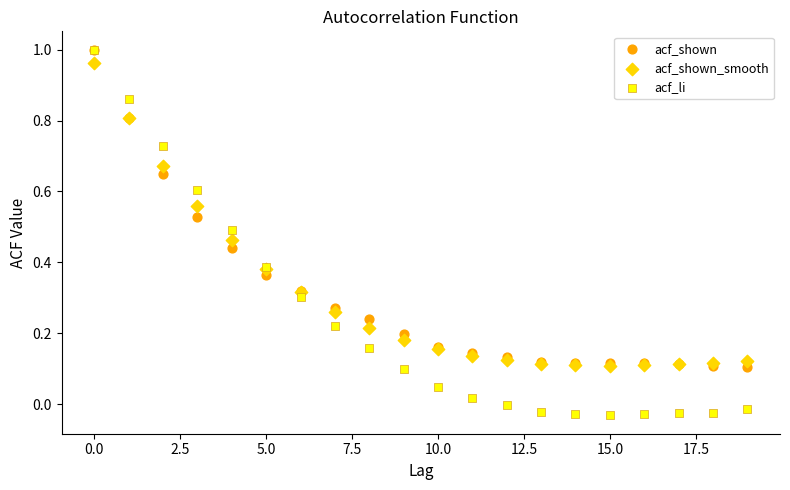

What are all the series names shown in the legend?

acf_shown, acf_shown_smooth, acf_li